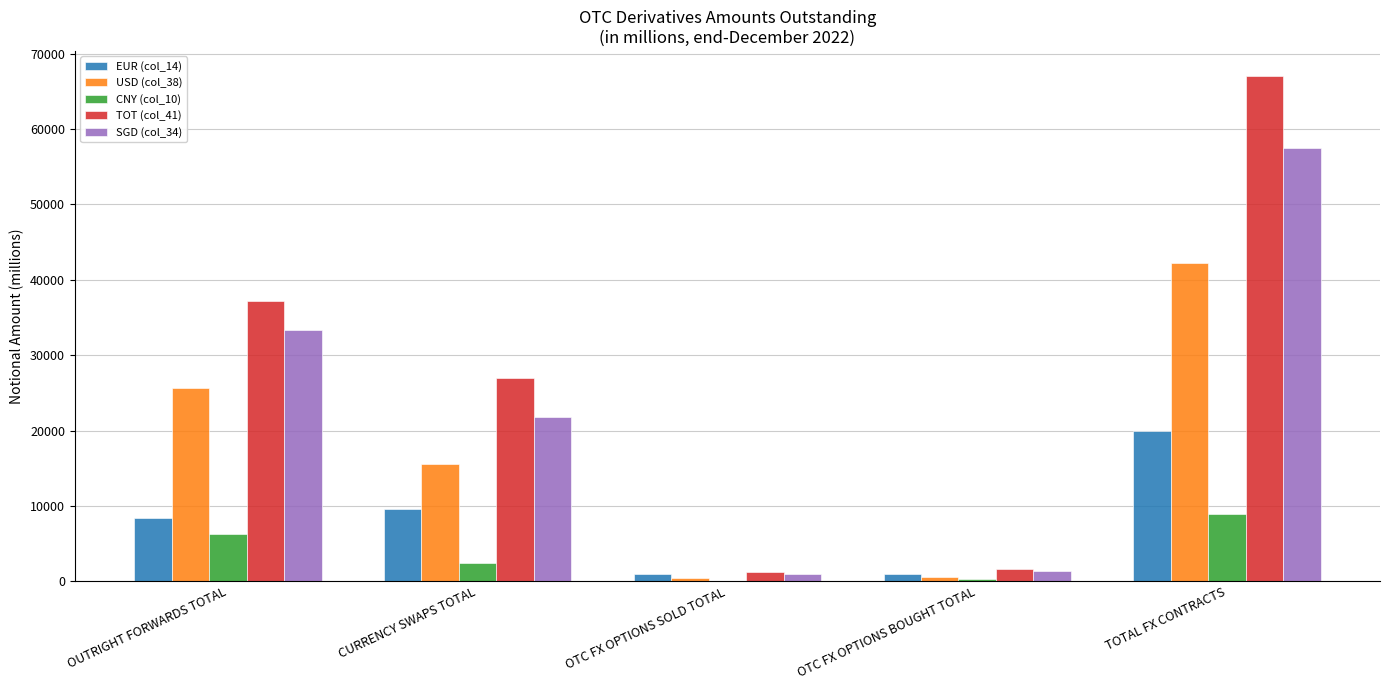

Where is USD (col_38) nearest to the value 21359?

OUTRIGHT FORWARDS TOTAL